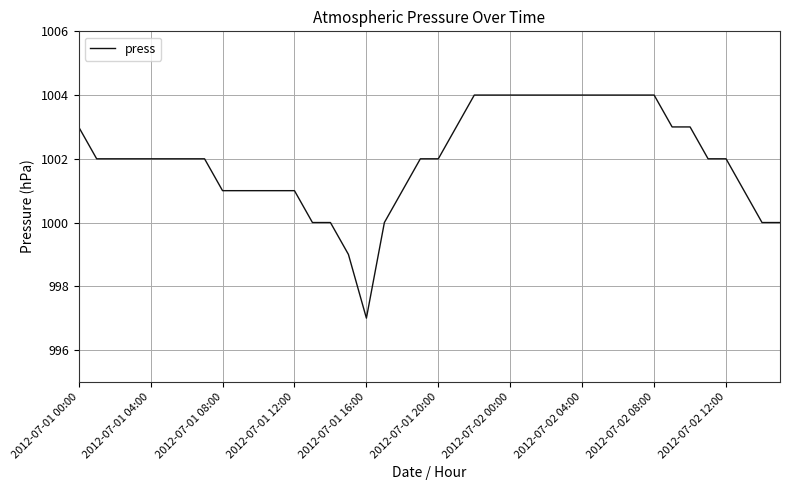

What is the difference between the maximum and minimum values?

7